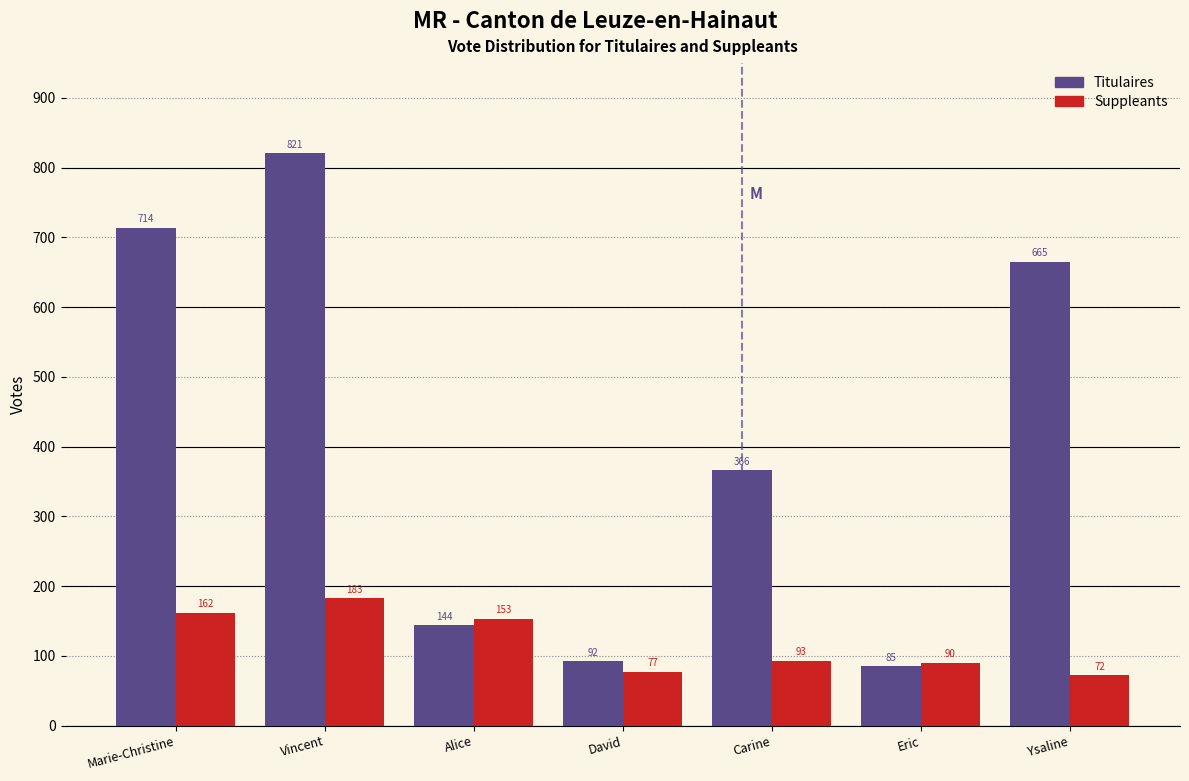

Reading right to left, extract all data points from this chart.

Titulaires: Ysaline=665	Eric=85	Carine=366	David=92	Alice=144	Vincent=821	Marie-Christine=714
Suppleants: Ysaline=72	Eric=90	Carine=93	David=77	Alice=153	Vincent=183	Marie-Christine=162